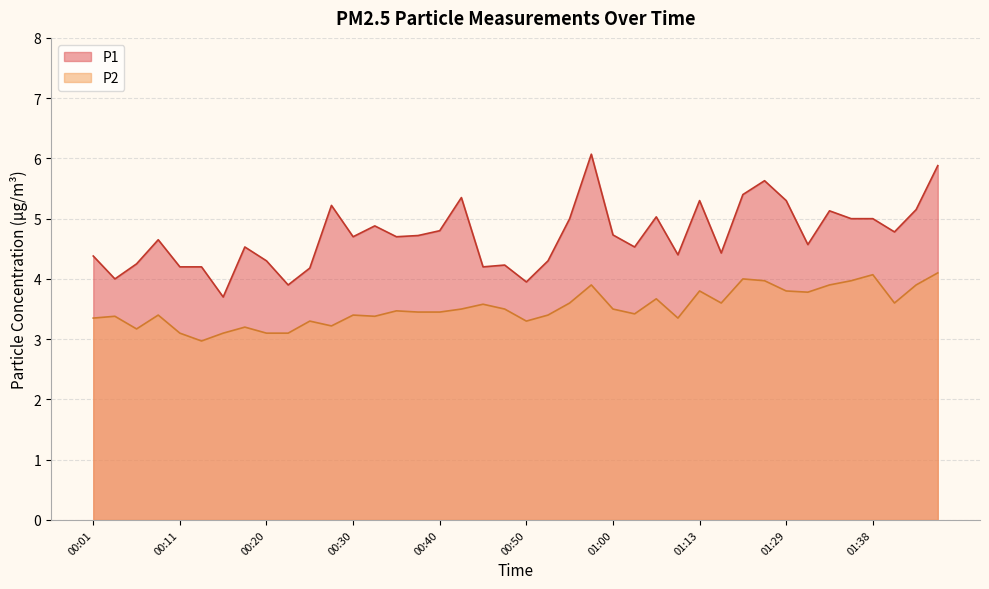

How many lines are shown in the chart?

2